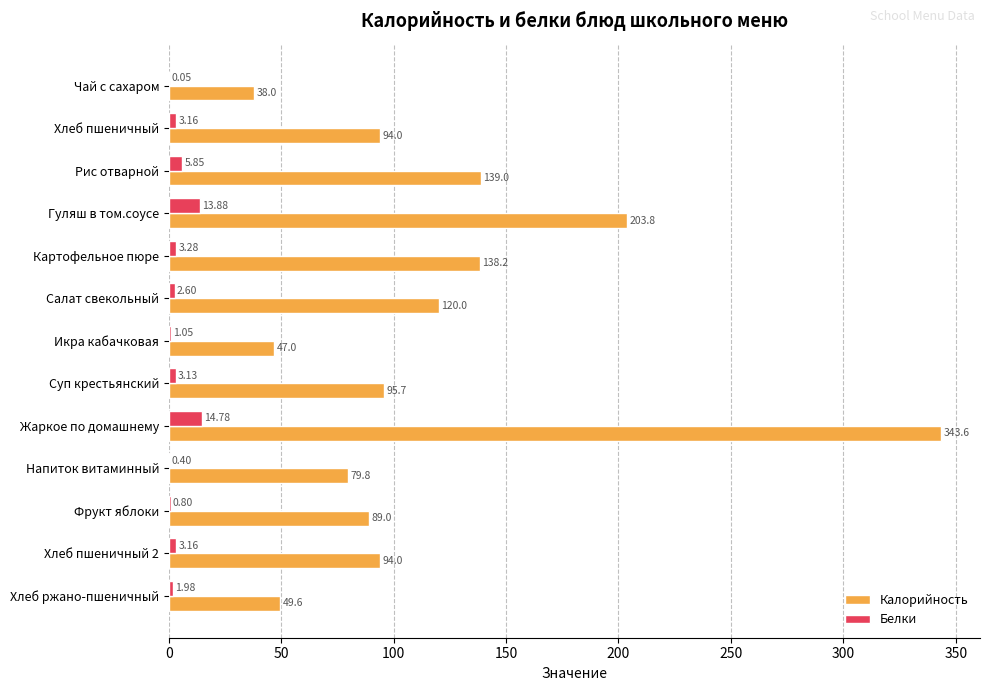

What is the highest value of the Калорийность series?

343.6